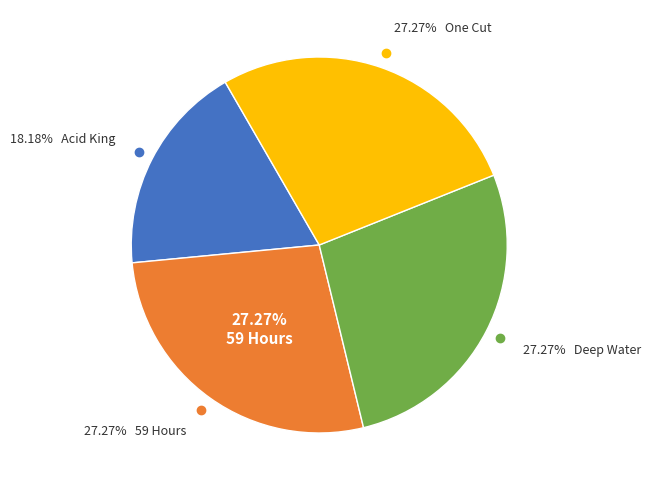

How many slices are in this pie chart?

4